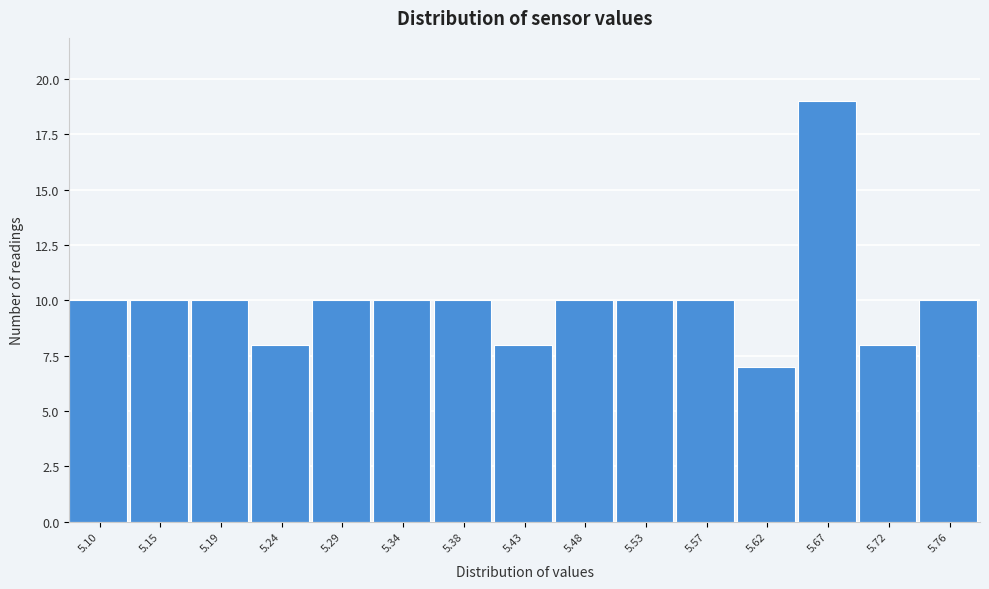

Reading right to left, extract all data points from this chart.

5.76=10	5.72=8	5.67=19	5.62=7	5.57=10	5.53=10	5.48=10	5.43=8	5.38=10	5.34=10	5.29=10	5.24=8	5.19=10	5.15=10	5.10=10